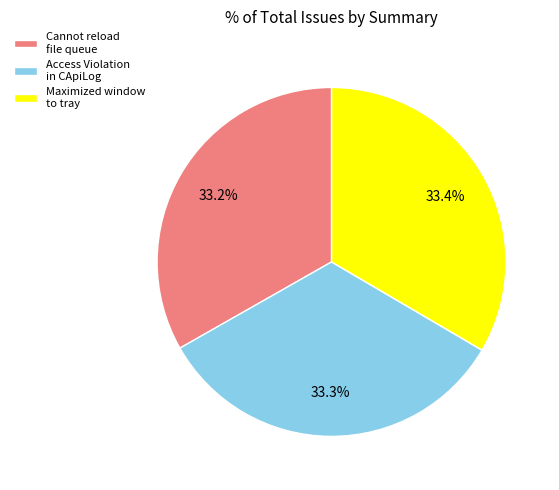

Approximately how many times larger is the value at Maximized window to tray compared to Access Violation in CApiLog?

1.0